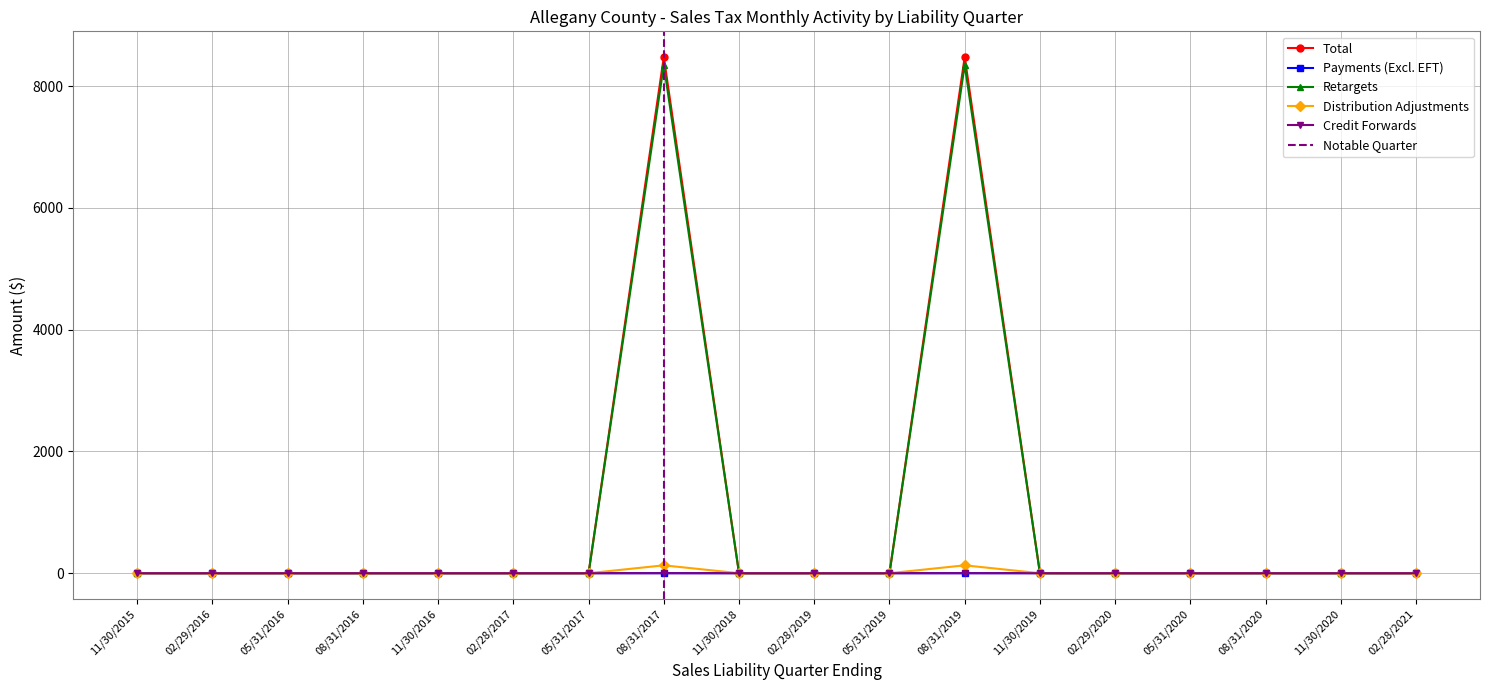

True or false: Total and Distribution Adjustments cross at least once.

False